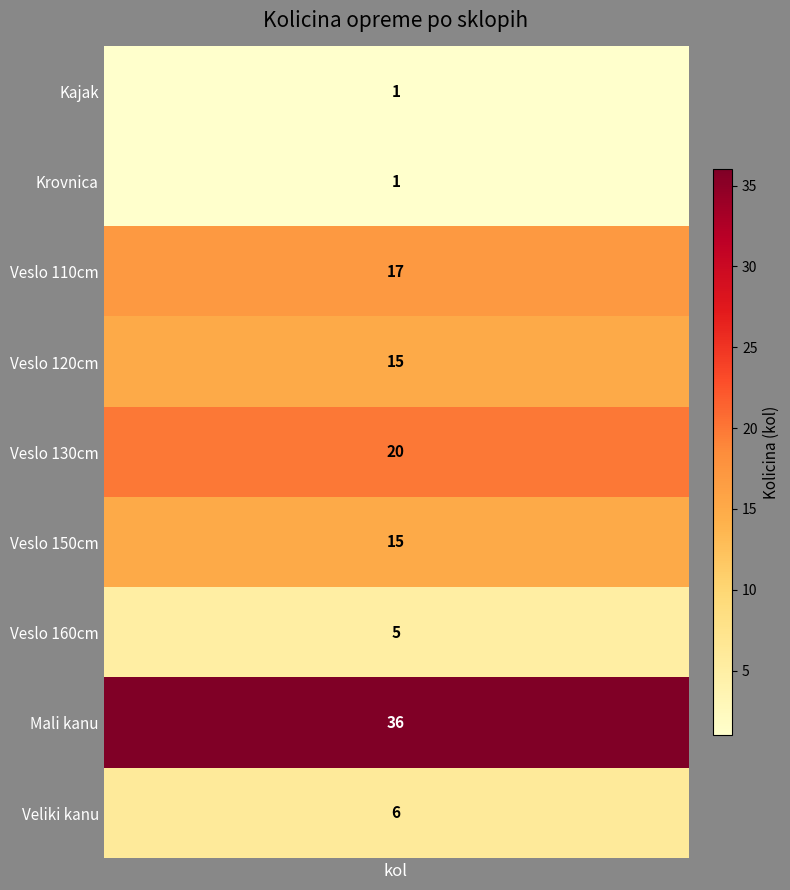

True or false: Veslo 110cm has a value of 6 at 4.

False